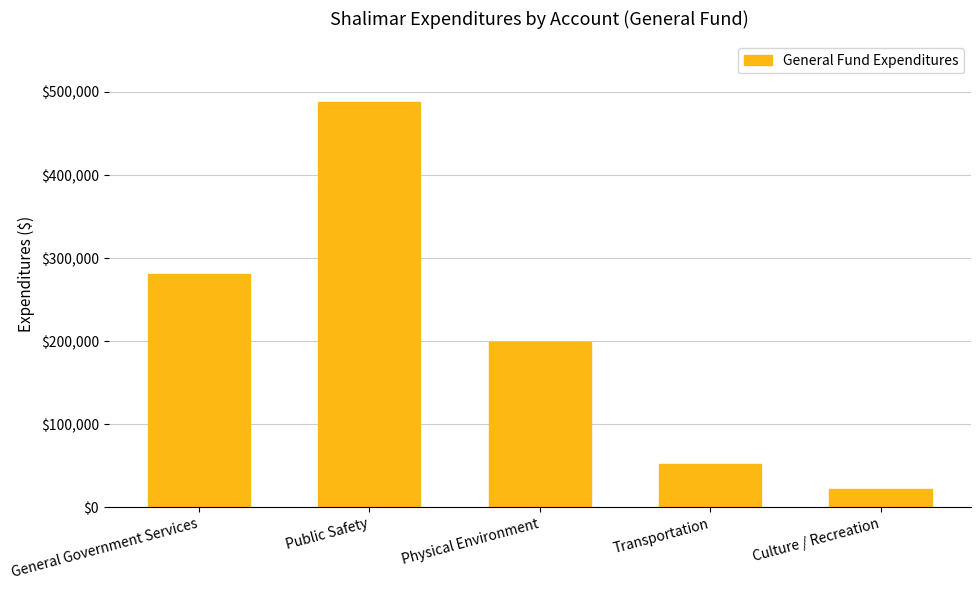

Reading right to left, what are all the values shown in this chart?

Culture / Recreation=21624	Transportation=52374	Physical Environment=198690	Public Safety=487849	General Government Services=280492